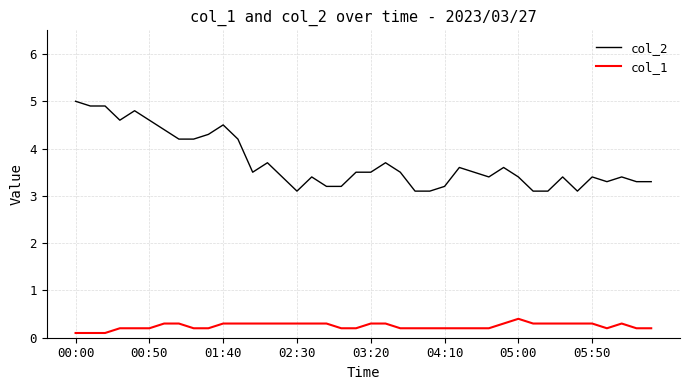

How many col_1 values are between 0 and 1?

40